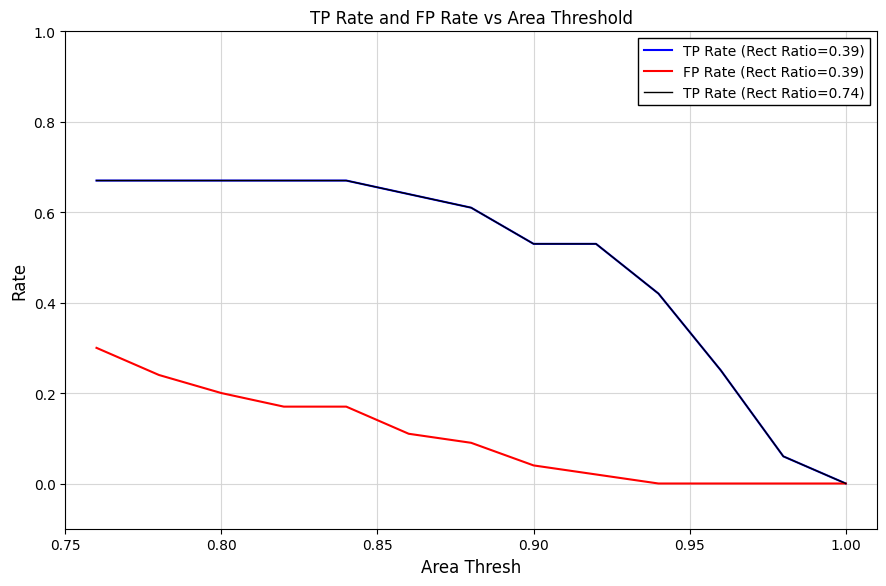

At how many categories does at least one series exceed 0?

12